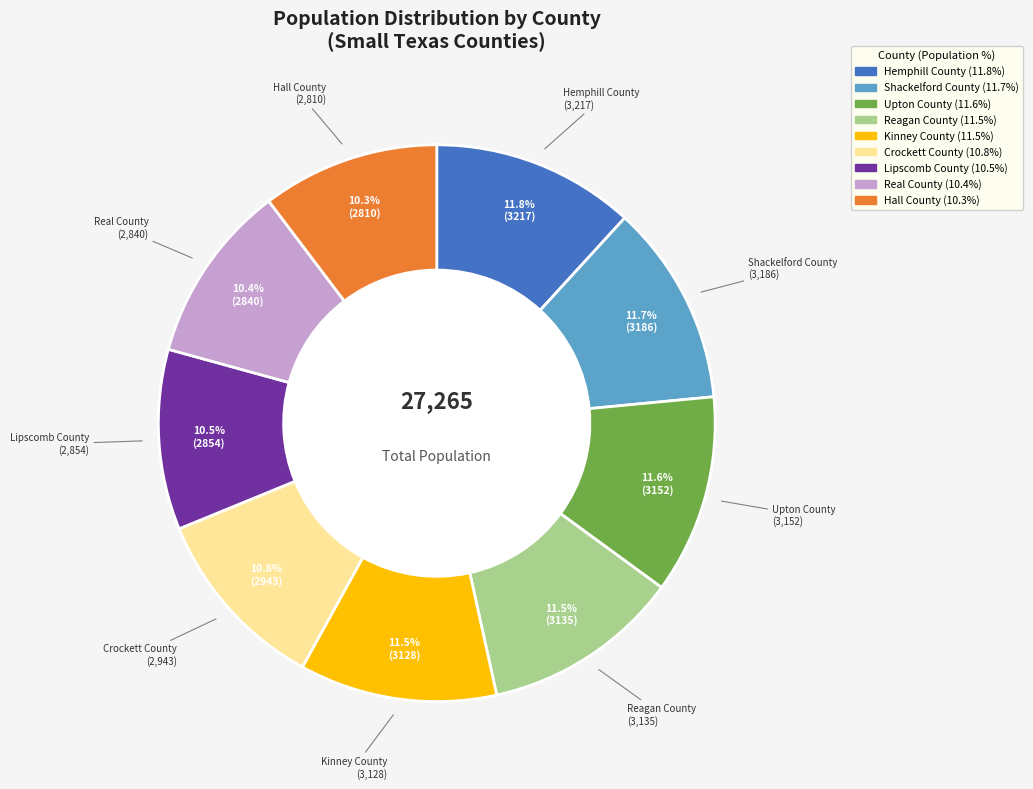

What percentage do Lipscomb County and Real County together represent?

20.9%